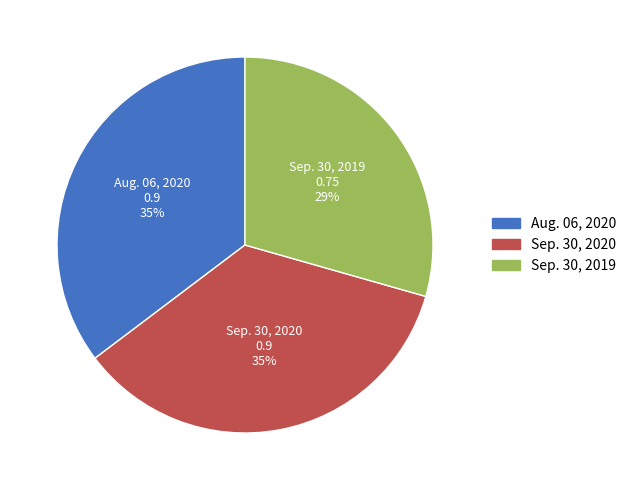

Is it true that Aug. 06, 2020 is 35% of the pie?

True